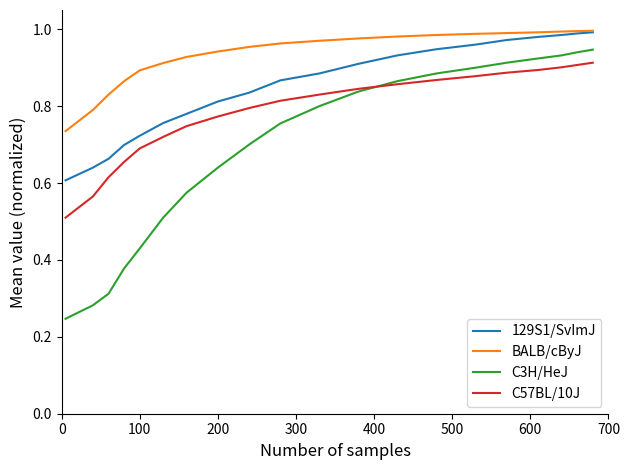

True or false: BALB/cByJ and C57BL/10J intersect in this chart.

False